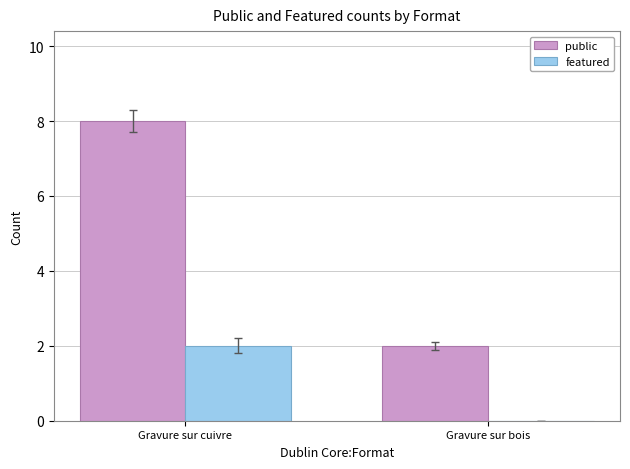

How many positive values does the featured series have?

1